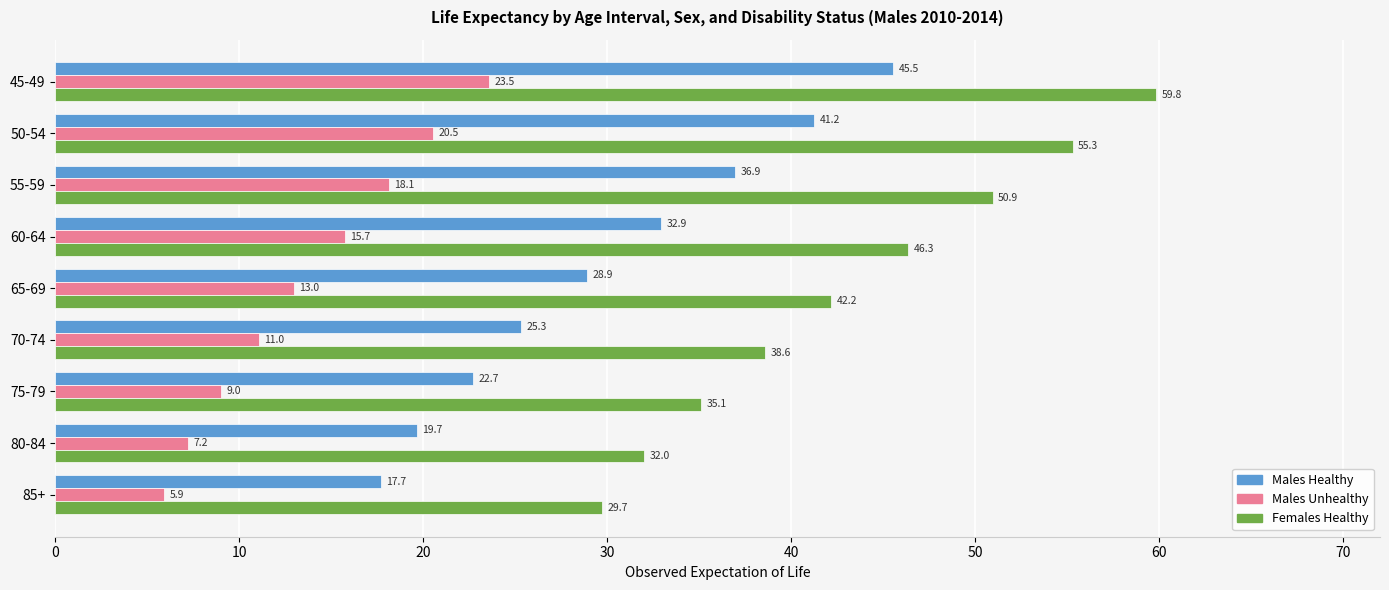

What is the average value of the Females Healthy series?

43.3